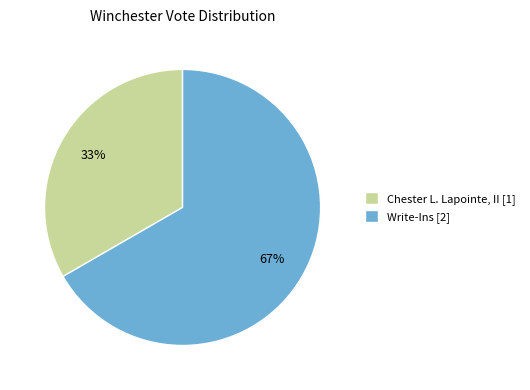

Is the sum of Chester L. Lapointe, II [1] and Write-Ins [2] greater than half?

Yes